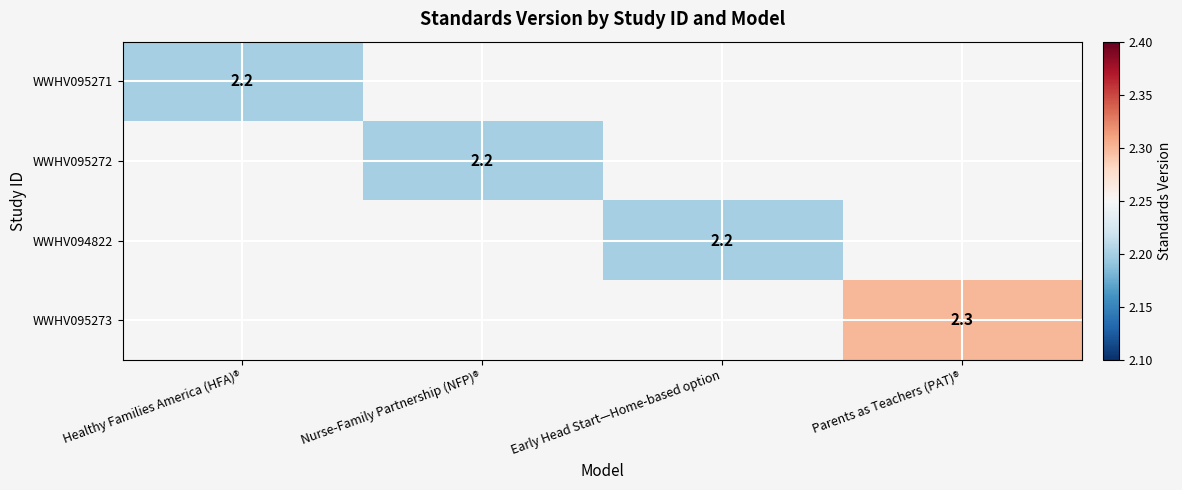

How many series are shown in this chart?

4